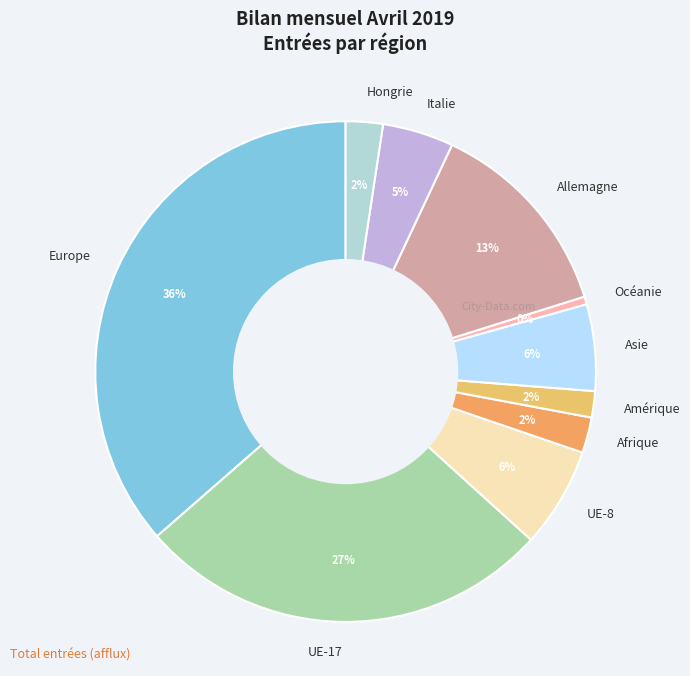

Count the number of slices in the pie.

10